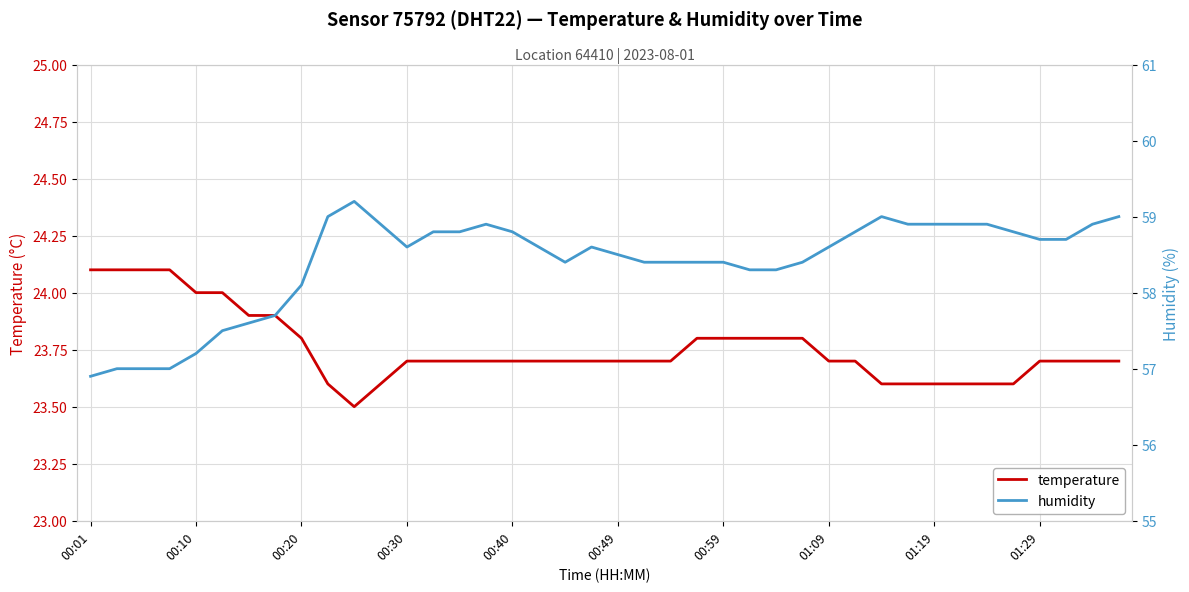

Reading right to left, what are all the values shown in this chart?

temperature: 23.7	23.7	23.7	23.7	23.6	23.6	23.6	23.6	23.6	23.6	23.7	23.7	23.8	23.8	23.8	23.8	23.8	23.7	23.7	23.7	23.7	23.7	23.7	23.7	23.7	23.7	23.7	23.7	23.6	23.5	23.6	23.8	23.9	23.9	24.0	24.0	24.1	24.1	24.1	24.1
humidity: 59.0	58.9	58.7	58.7	58.8	58.9	58.9	58.9	58.9	59.0	58.8	58.6	58.4	58.3	58.3	58.4	58.4	58.4	58.4	58.5	58.6	58.4	58.6	58.8	58.9	58.8	58.8	58.6	58.9	59.2	59.0	58.1	57.7	57.6	57.5	57.2	57.0	57.0	57.0	56.9